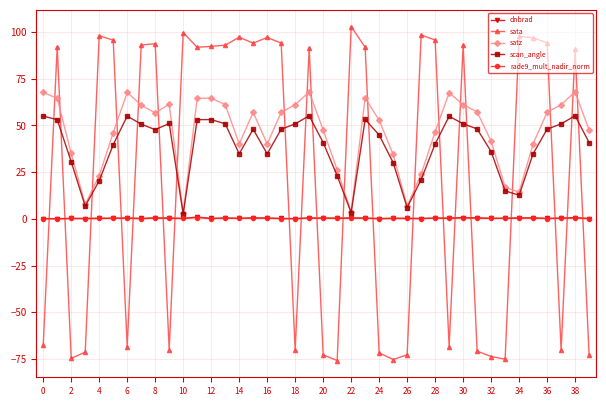

At how many categories does at least one series exceed 75?

23